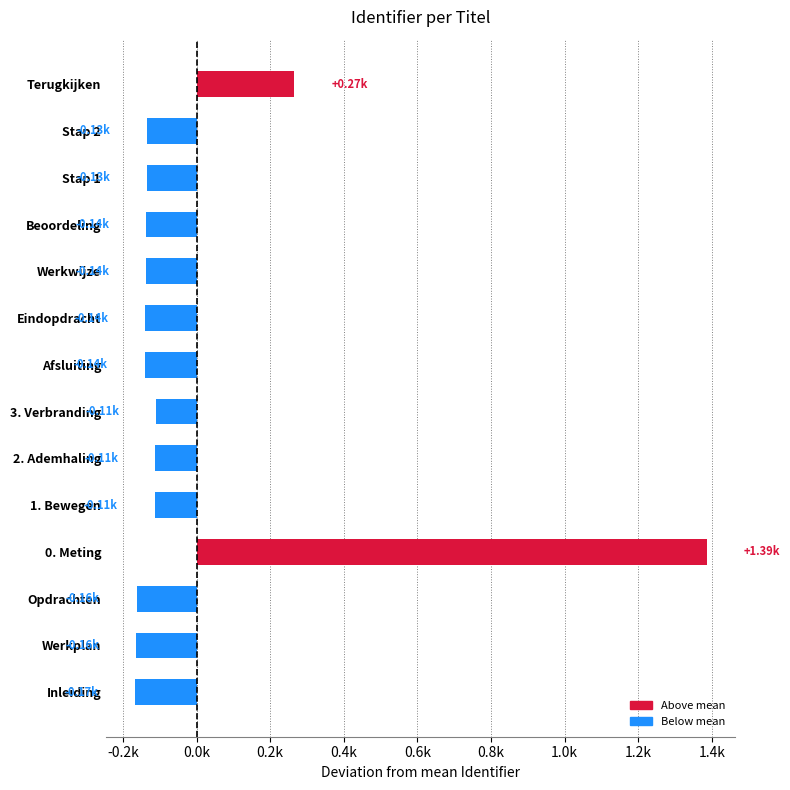

Does the chart contain any negative values?

Yes